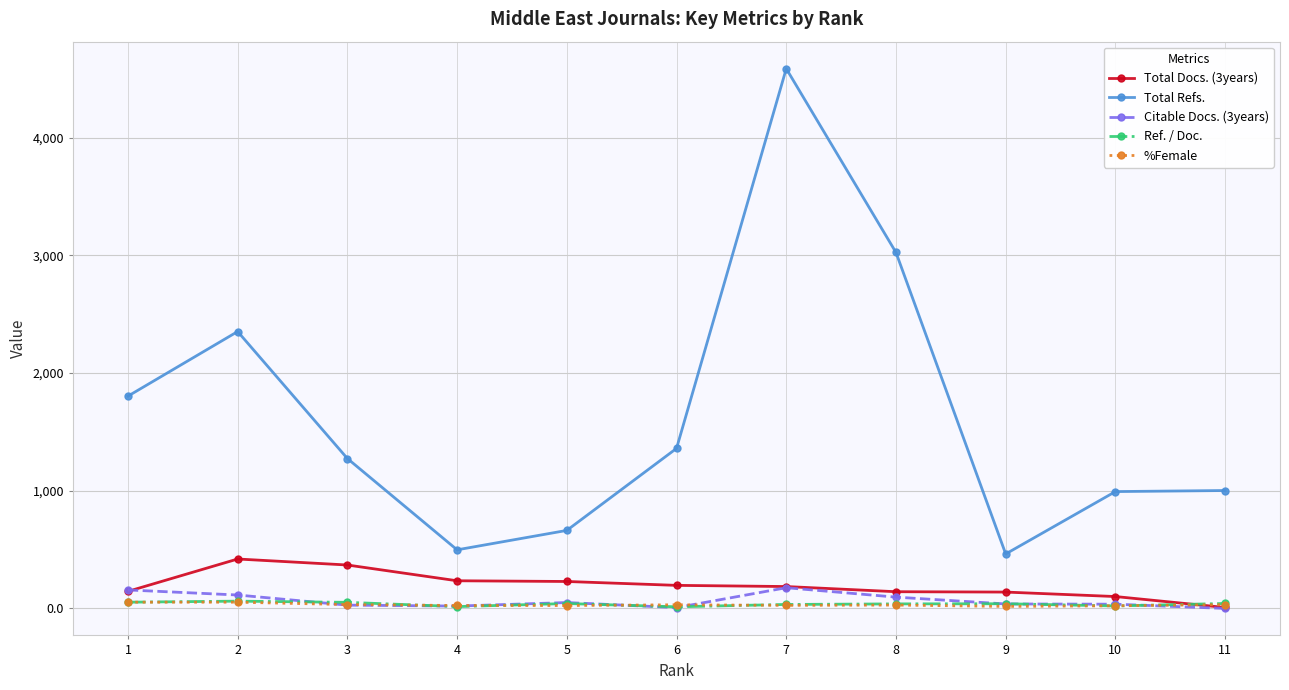

True or false: Total Docs. (3years) and Total Refs. cross at least once.

False